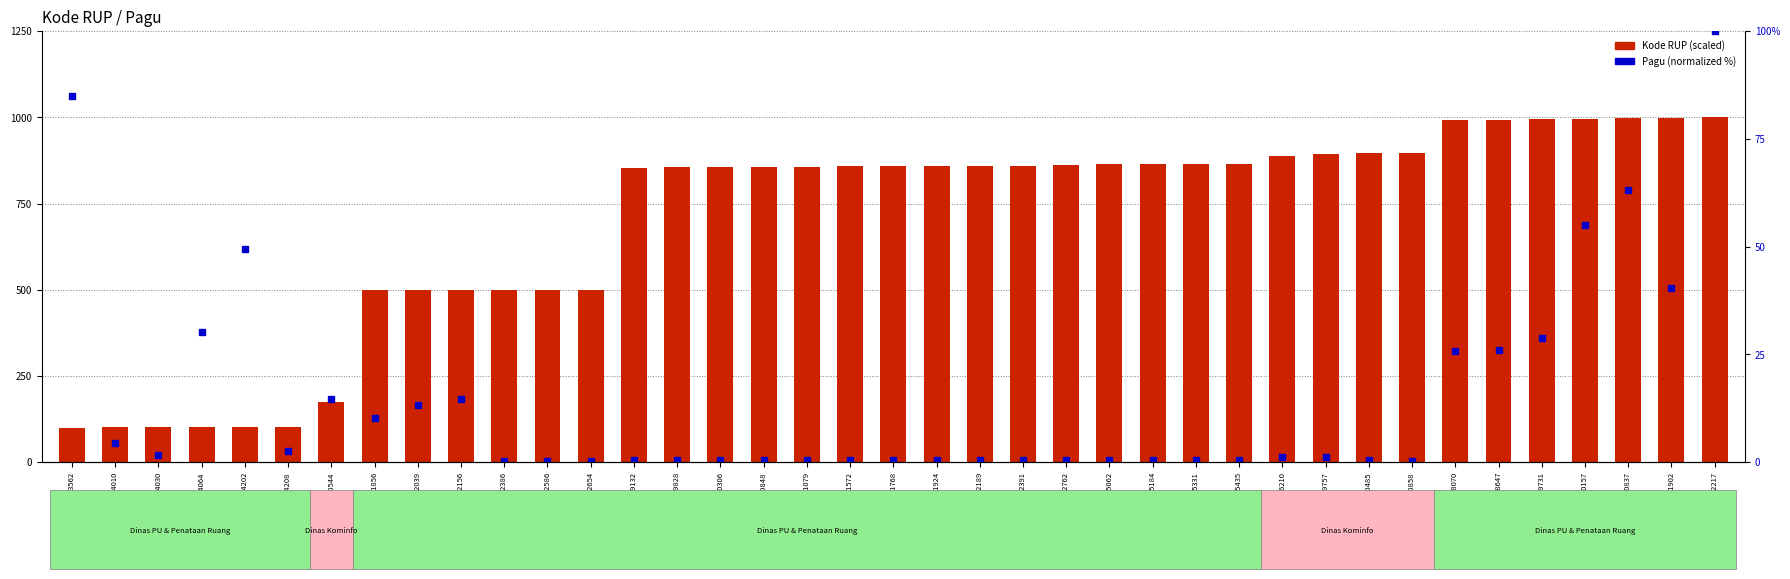

Which series has the widest spread of values?

Kode RUP (scaled)